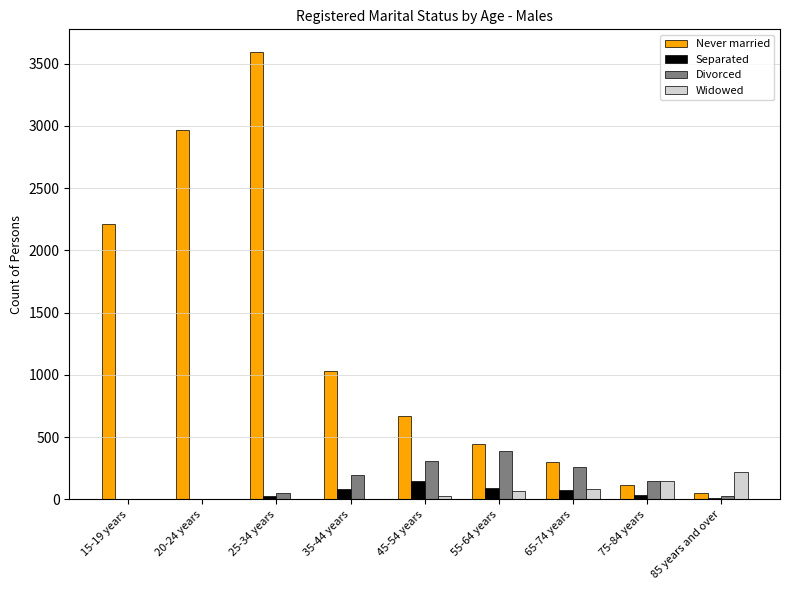

Which series has the largest total across all categories?

Never married